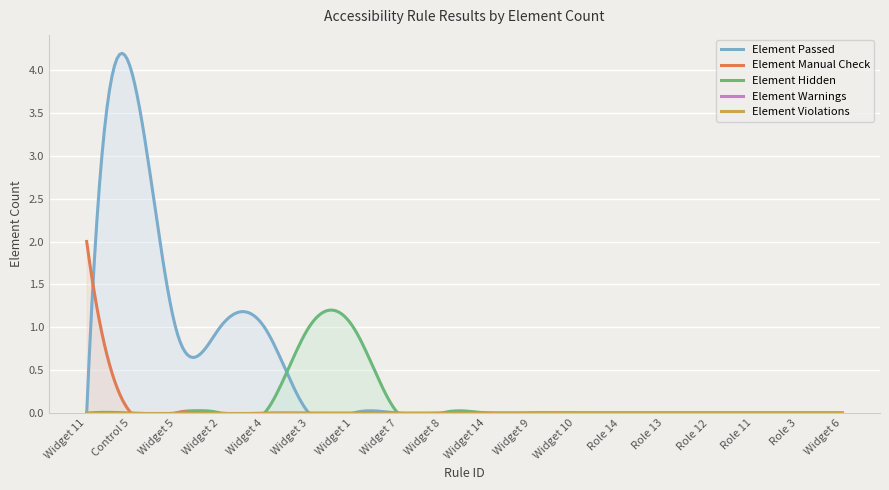

Is the value of Element Manual Check at Widget 10 greater than the value of Element Violations at Widget 10?

No